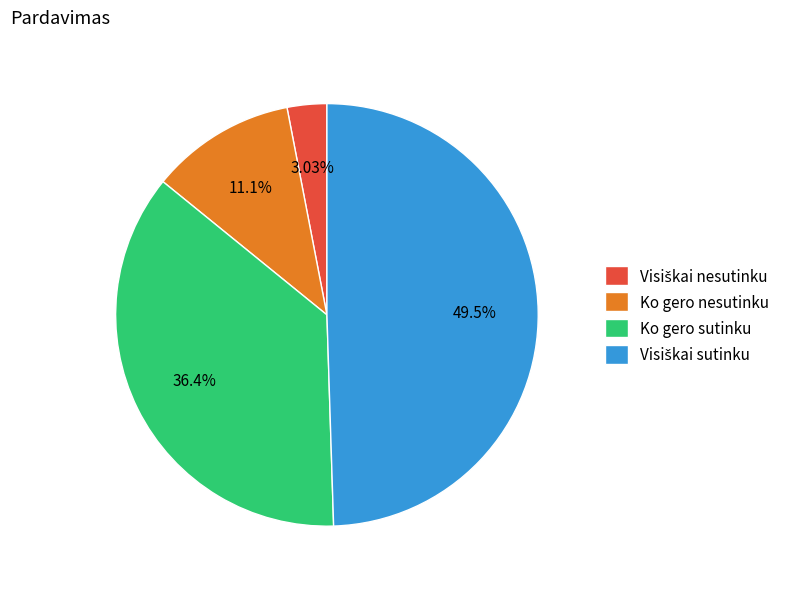

Does any single category account for the majority?

No